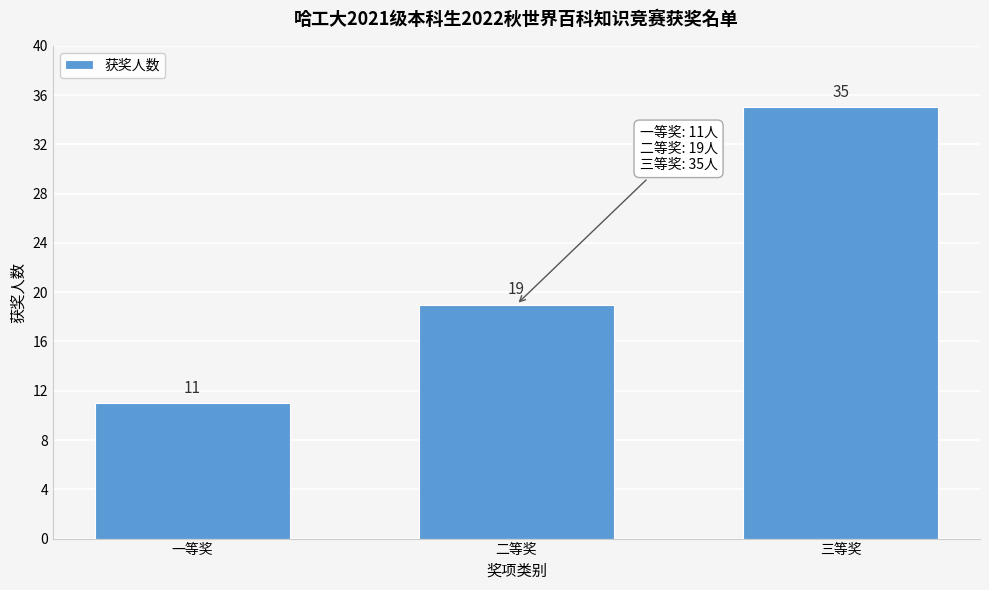

Reading right to left, list all the values displayed in this chart.

三等奖=35	二等奖=19	一等奖=11